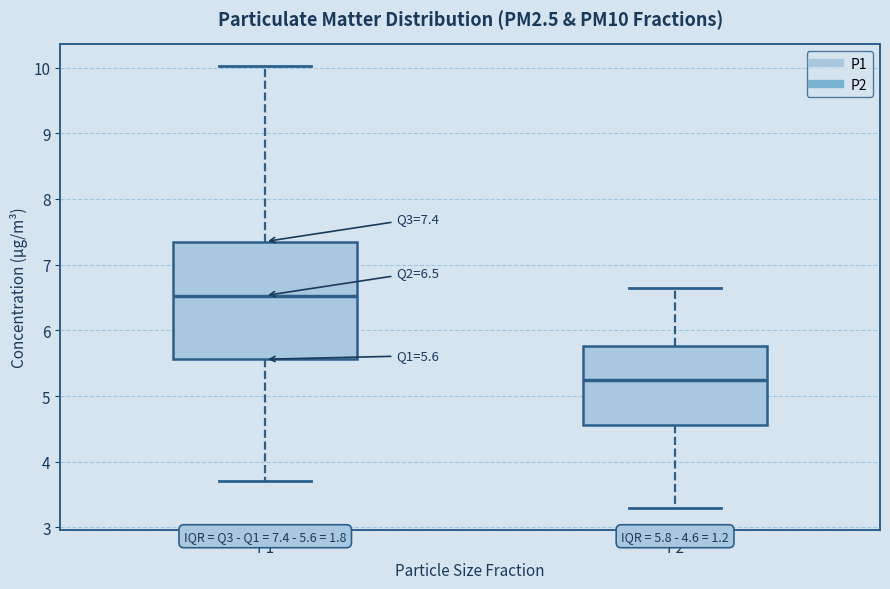

Which box is the tallest, from its lower edge to its upper edge?

P1